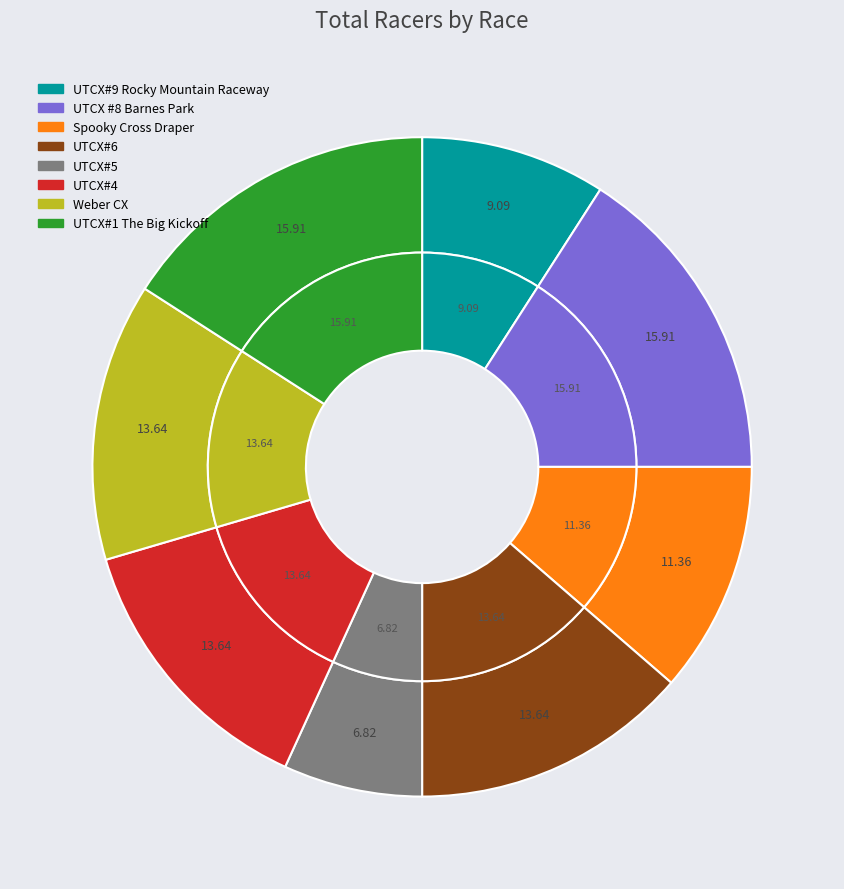

What portion of the pie excludes Spooky Cross Draper?

88.6%